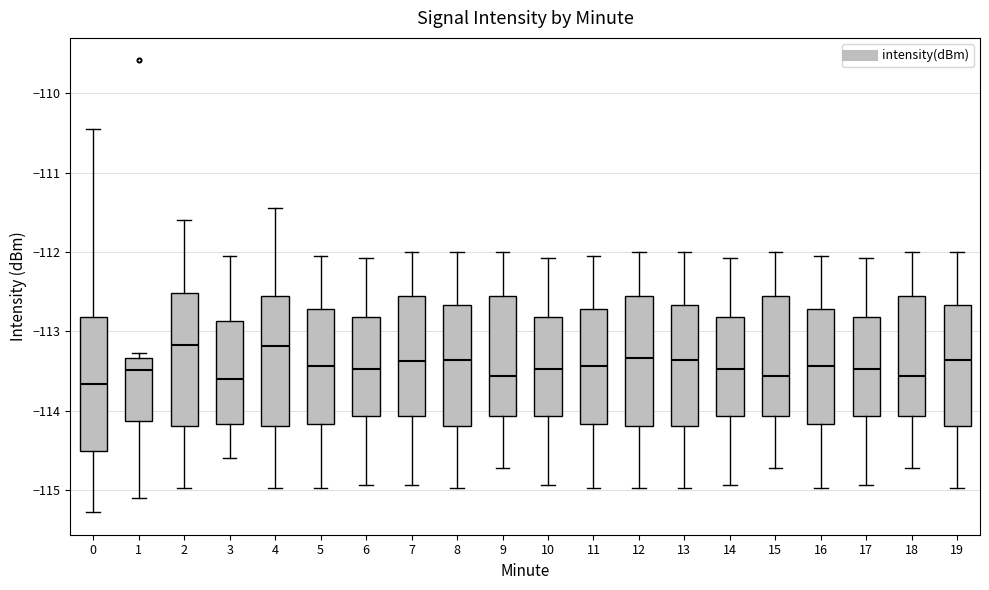

Reading left to right, read every box against the y-axis: the position of its median line, the range the box covers, and the ends of its whiskers. The values are not printed on the chart, so give them approximately, as read against the axis.

0: median -113.7, box -114.5 to -112.8, whiskers -115.3 to -110.5
1: median -113.5, box -114.1 to -113.3, whiskers -115.1 to -113.3 (just above the box's upper edge)
2: median -113.2, box -114.2 to -112.5, whiskers -115.0 to -111.6
3: median -113.6, box -114.2 to -112.9, whiskers -114.6 to -112.0
4: median -113.2, box -114.2 to -112.6, whiskers -115.0 to -111.5
5: median -113.4, box -114.2 to -112.7, whiskers -115.0 to -112.0
6: median -113.5, box -114.1 to -112.8, whiskers -114.9 to -112.1
7: median -113.4, box -114.1 to -112.6, whiskers -114.9 to -112.0
8: median -113.4, box -114.2 to -112.7, whiskers -115.0 to -112.0
9: median -113.6, box -114.1 to -112.6, whiskers -114.7 to -112.0
10: median -113.5, box -114.1 to -112.8, whiskers -114.9 to -112.1
11: median -113.4, box -114.2 to -112.7, whiskers -115.0 to -112.0
12: median -113.3, box -114.2 to -112.6, whiskers -115.0 to -112.0
13: median -113.4, box -114.2 to -112.7, whiskers -115.0 to -112.0
14: median -113.5, box -114.1 to -112.8, whiskers -114.9 to -112.1
15: median -113.6, box -114.1 to -112.6, whiskers -114.7 to -112.0
16: median -113.4, box -114.2 to -112.7, whiskers -115.0 to -112.0
17: median -113.5, box -114.1 to -112.8, whiskers -114.9 to -112.1
18: median -113.6, box -114.1 to -112.6, whiskers -114.7 to -112.0
19: median -113.4, box -114.2 to -112.7, whiskers -115.0 to -112.0